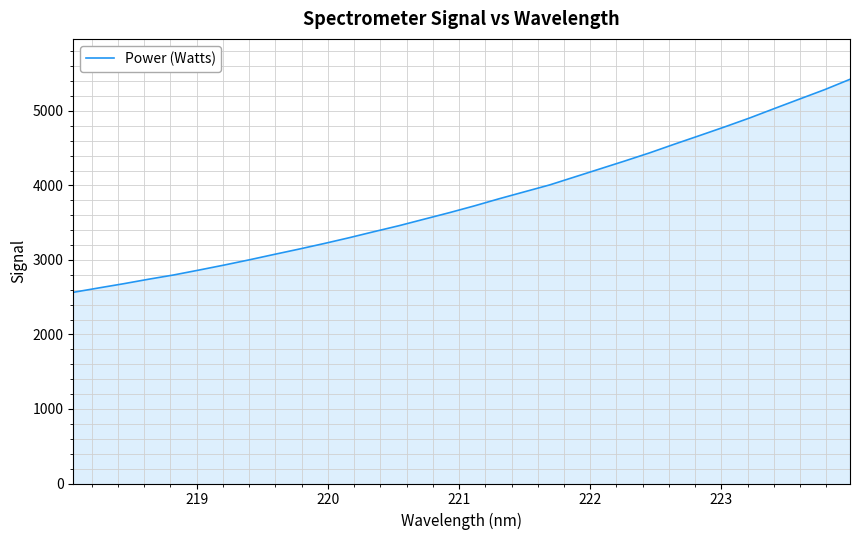

What is the smallest value displayed?

2565.8